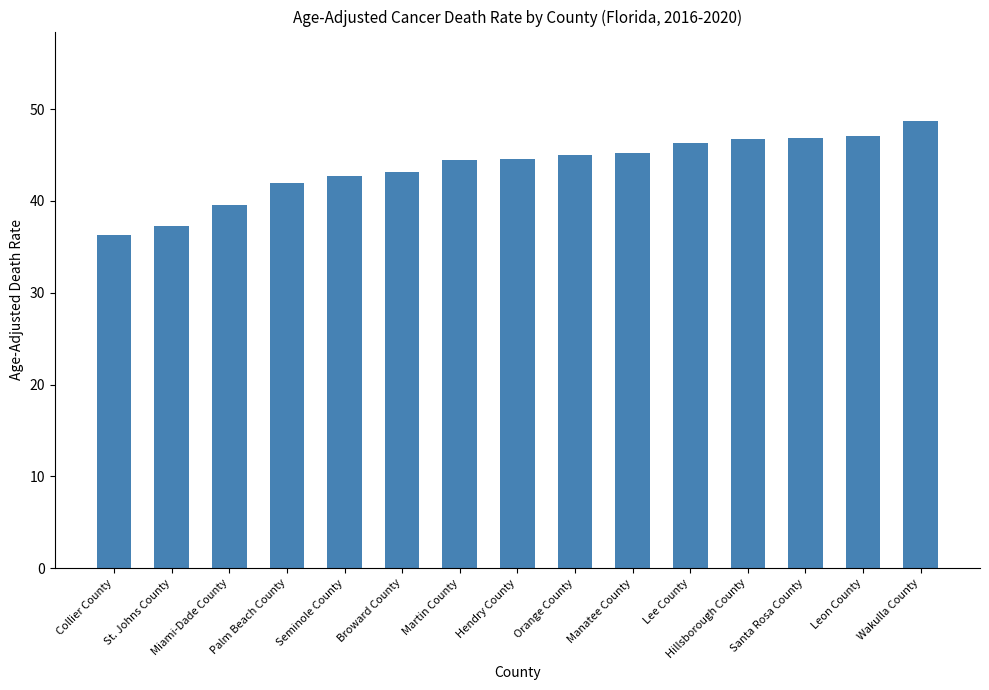

Is it true that the value at Miami-Dade County is 14.6?

False